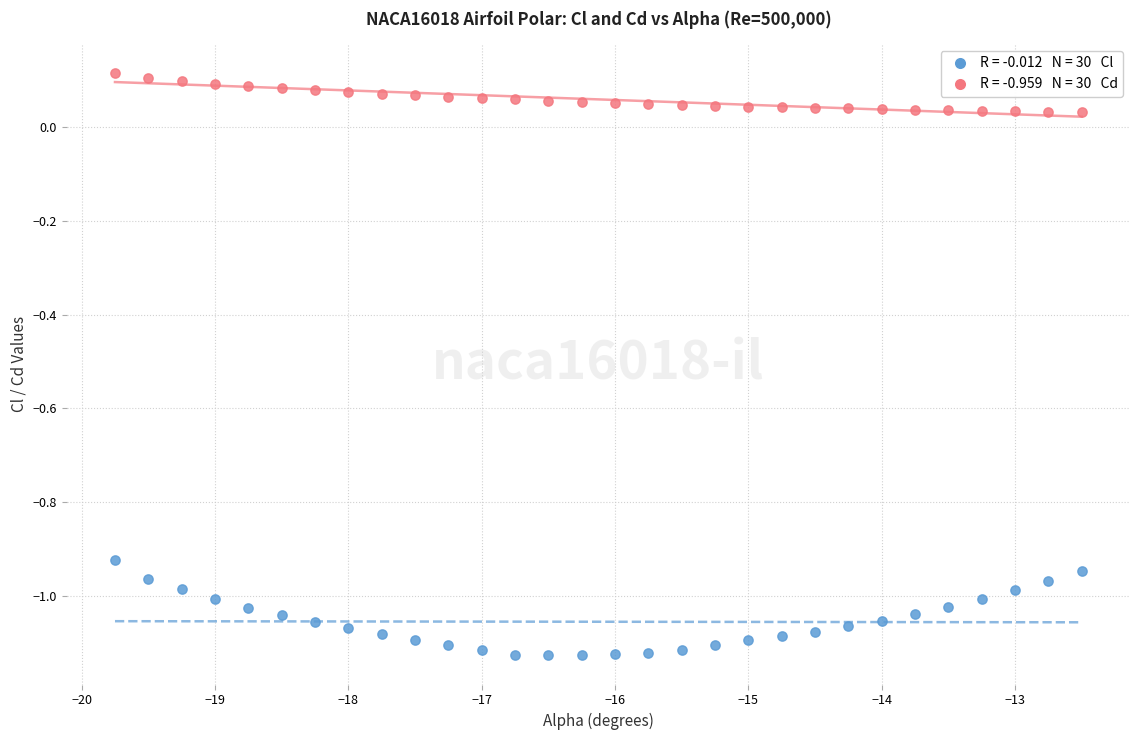

Across all data points, what is the range of Y values (max minus min)?

1.2